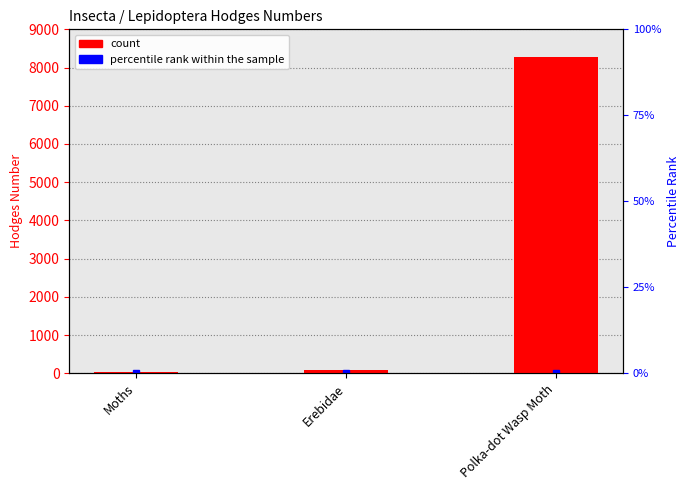

Where is the data nearest to the value 4156?

Erebidae